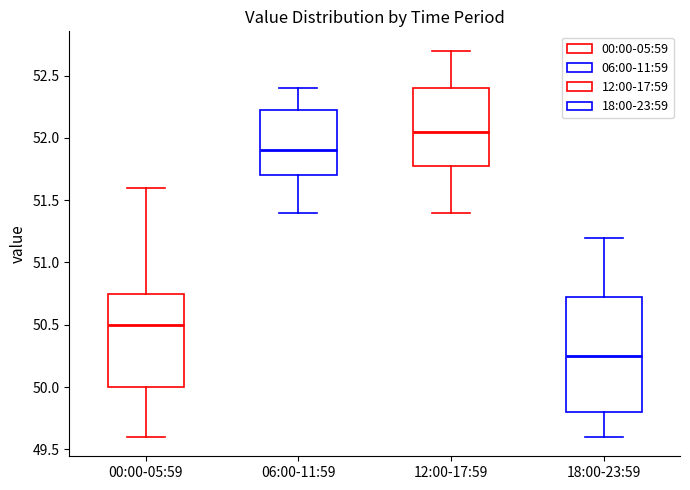

Reading left to right, transcribe this box plot: for each box, give where its median line is, the range the box spans, and where its two whiskers end, as read against the y-axis. The values are not printed on the chart, so give them approximately, as read against the axis.

00:00-05:59: median 50.50, box 50.00 to 50.75, whiskers 49.60 to 51.60
06:00-11:59: median 51.90, box 51.70 to 52.25, whiskers 51.40 to 52.40
12:00-17:59: median 52.05, box 51.80 to 52.40, whiskers 51.40 to 52.70
18:00-23:59: median 50.25, box 49.80 to 50.75, whiskers 49.60 to 51.20